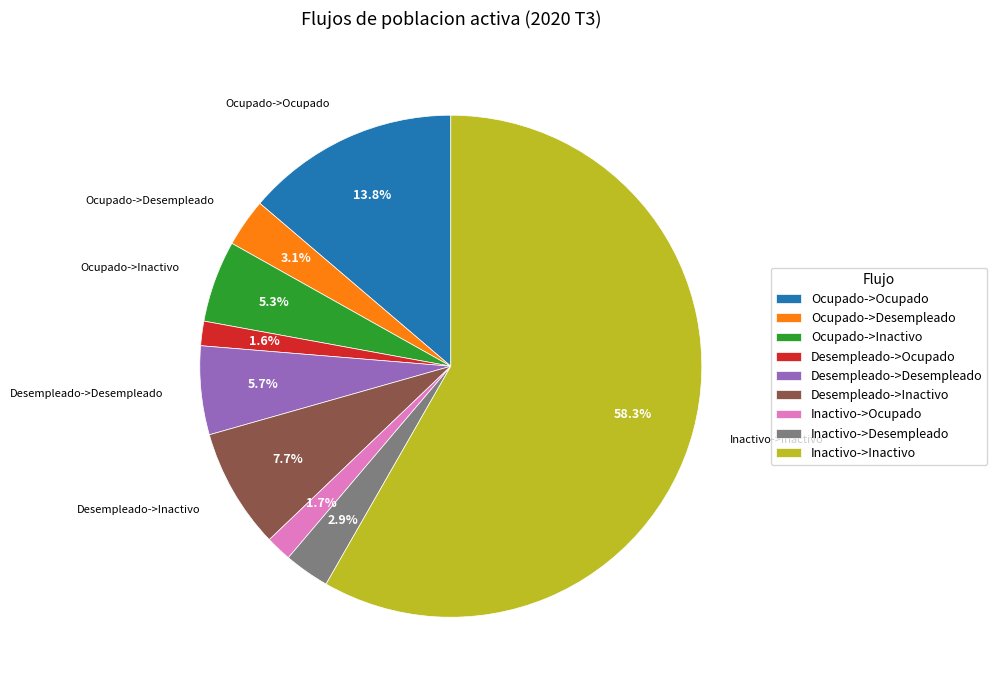

To the nearest percent, what portion does Desempleado->Ocupado represent?

2%